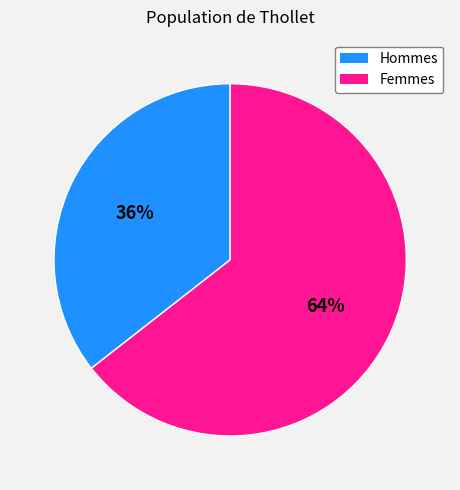

True or false: Femmes accounts for 57% of the total.

False